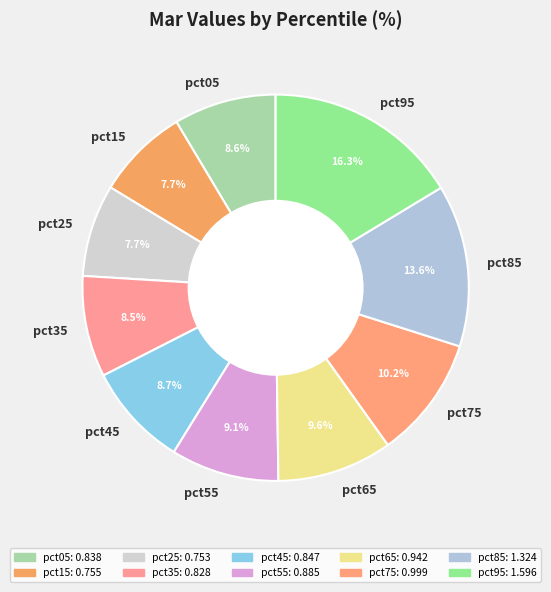

Is it true that pct95 is 16% of the pie?

True